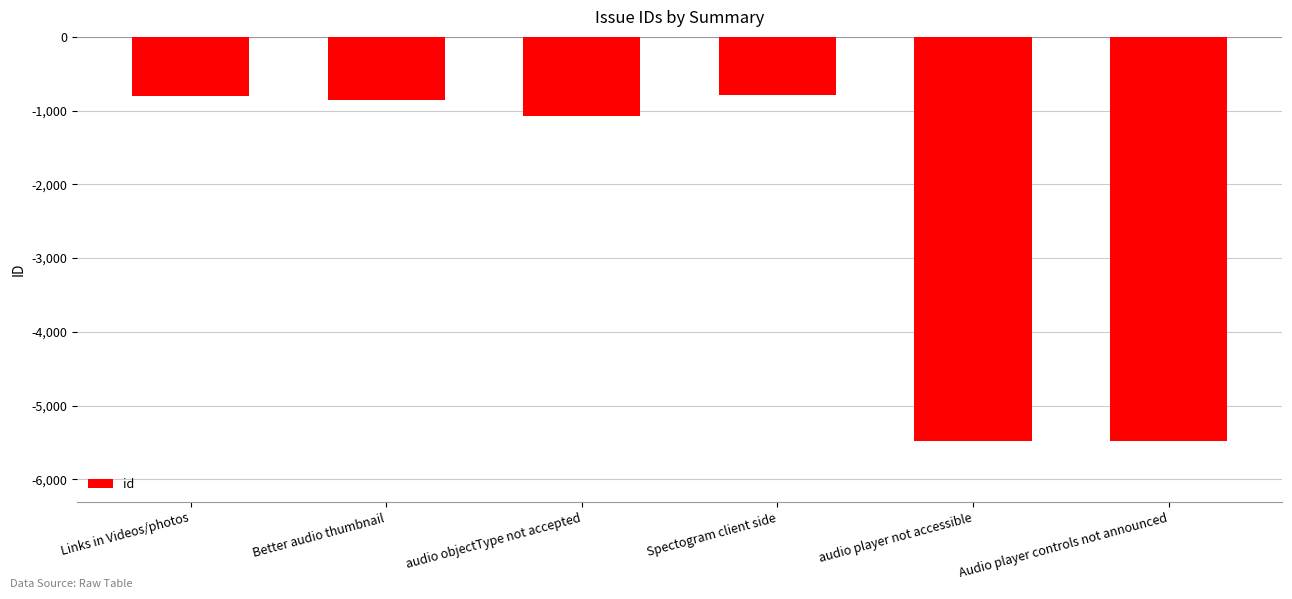

The value at Links in Videos/photos is -1242. True or false?

False